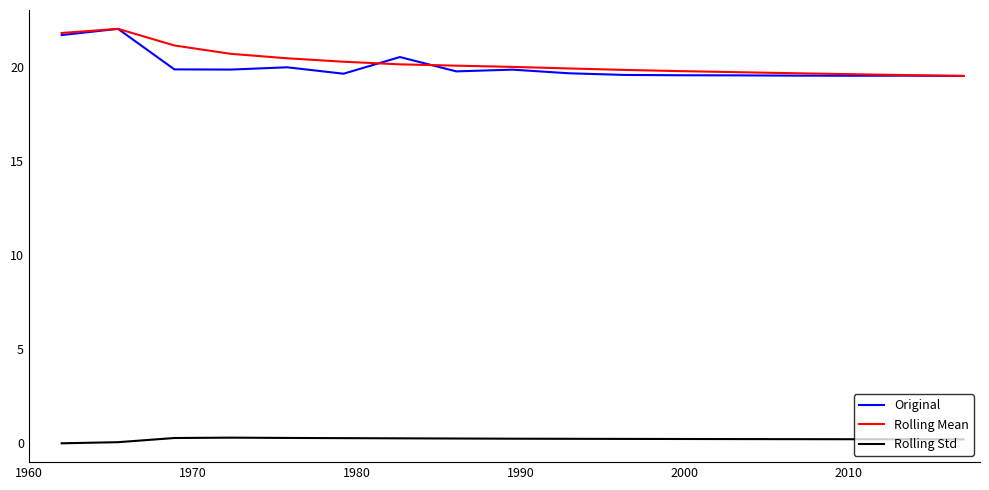

True or false: Rolling Std and Rolling Mean intersect in this chart.

False